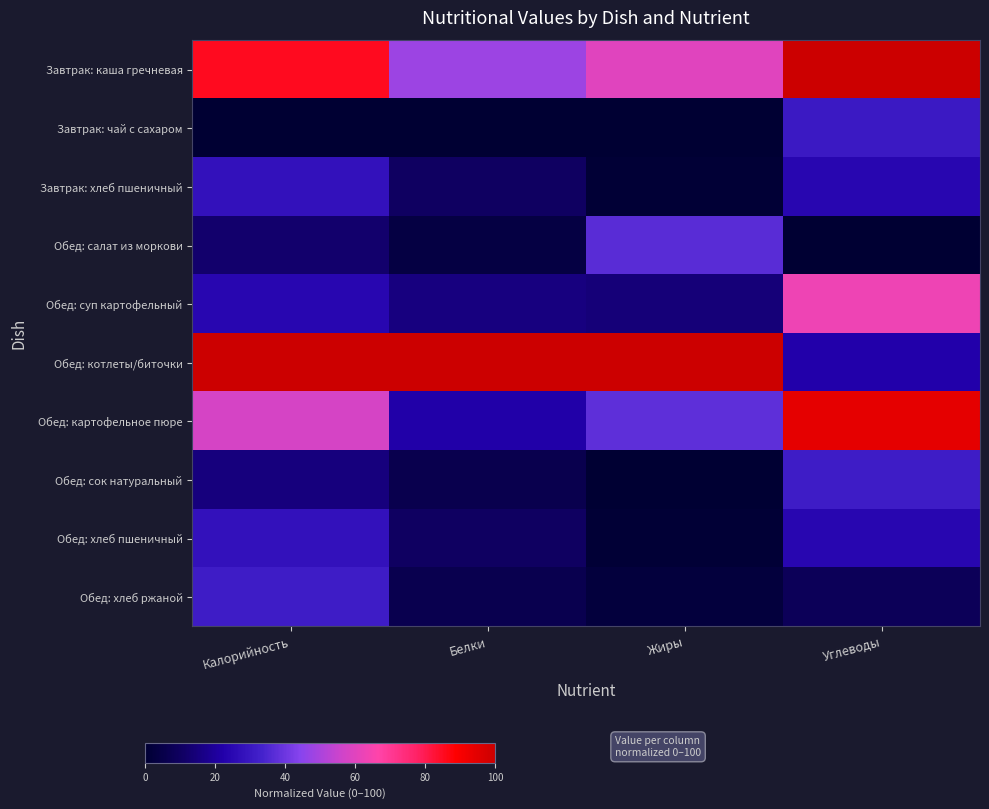

What is the difference between the highest and lowest values at Калорийность?

100.0